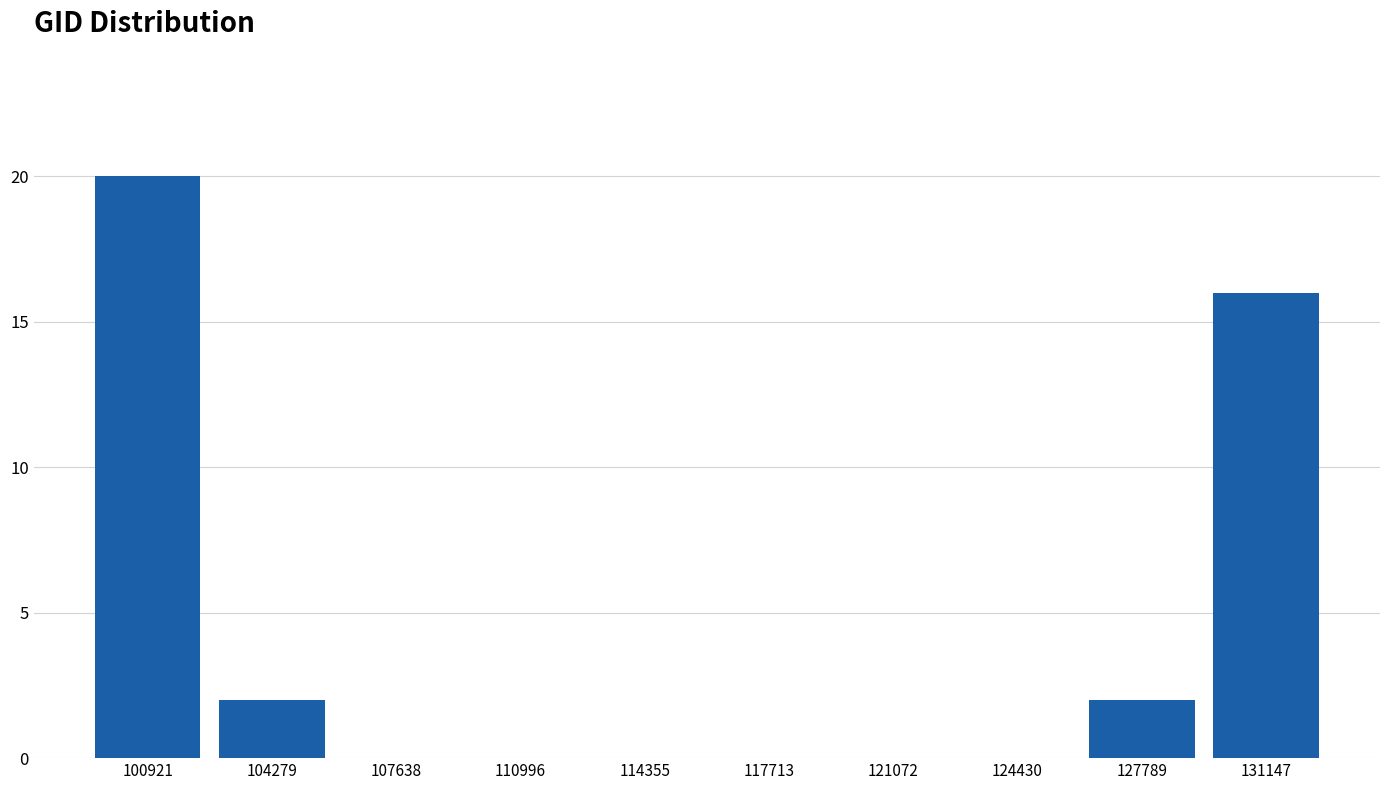

Reading right to left, list all the values displayed in this chart.

131147=16	127789=2	124430=0	121072=0	117713=0	114355=0	110996=0	107638=0	104279=2	100921=20